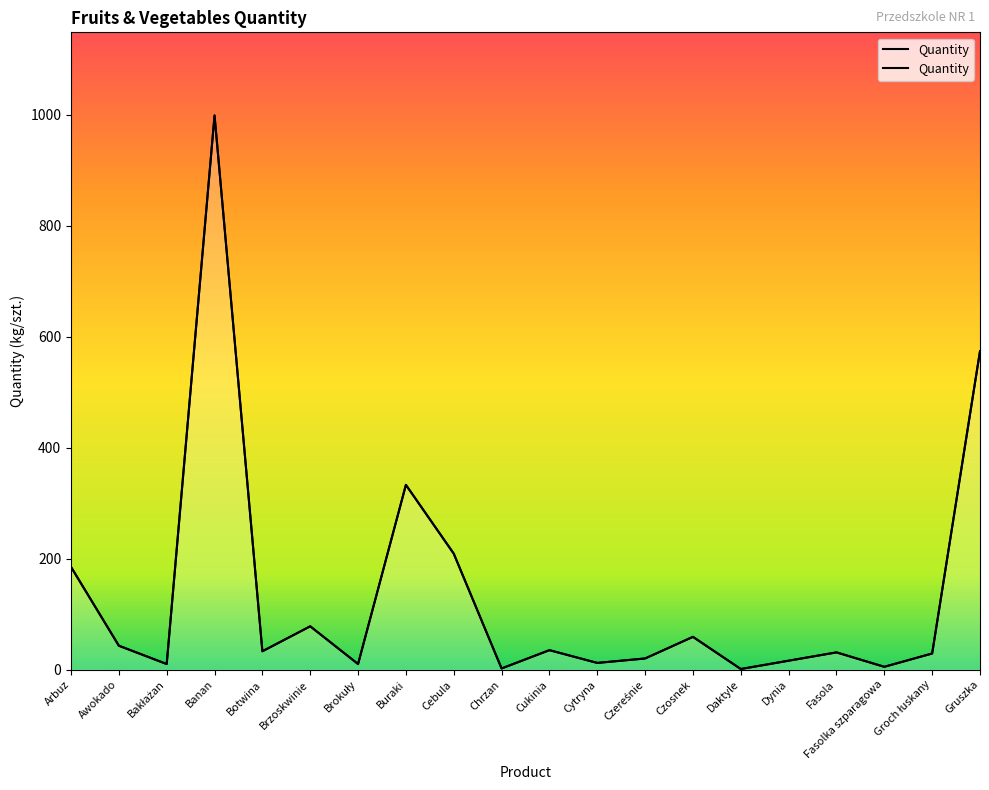

The chart shows a value of 20 at Czereśnie. True or false?

True